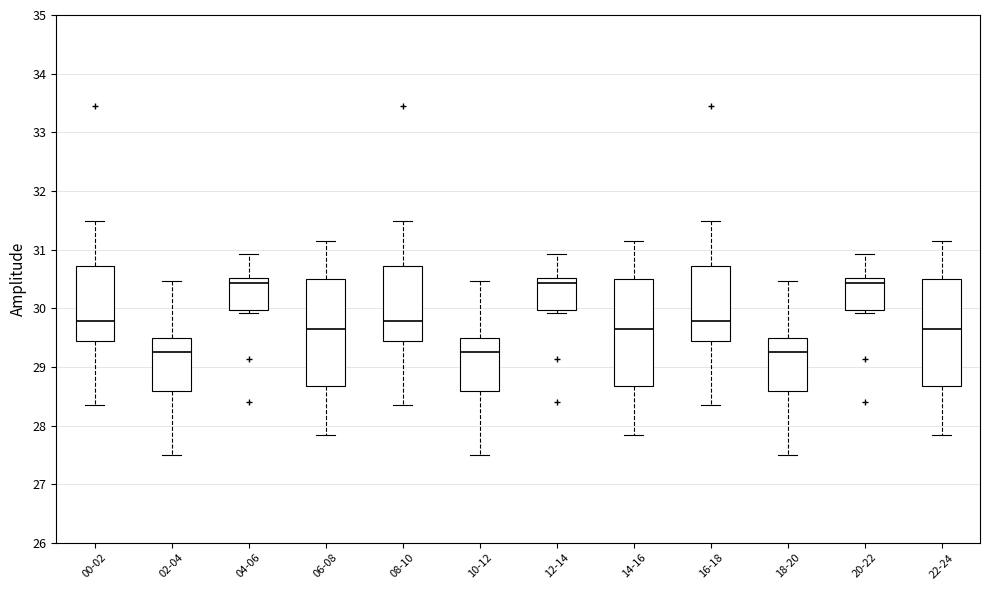

Where does the median line of the box for 20-22 sit on the y-axis? The values are not printed on the chart, so give them approximately, as read against the axis.

30.4